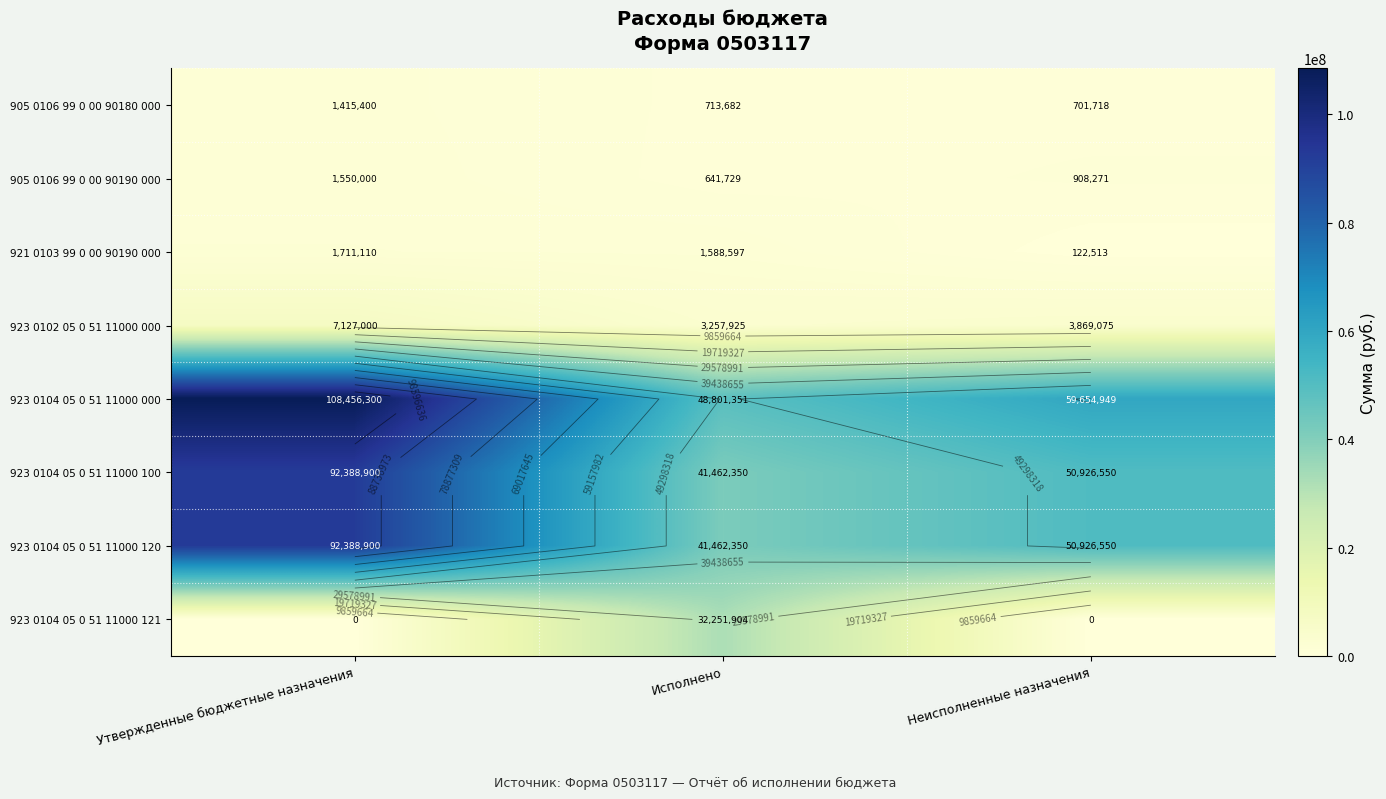

How many positive values does the 923 0104 05 0 51 11000 121 series have?

1